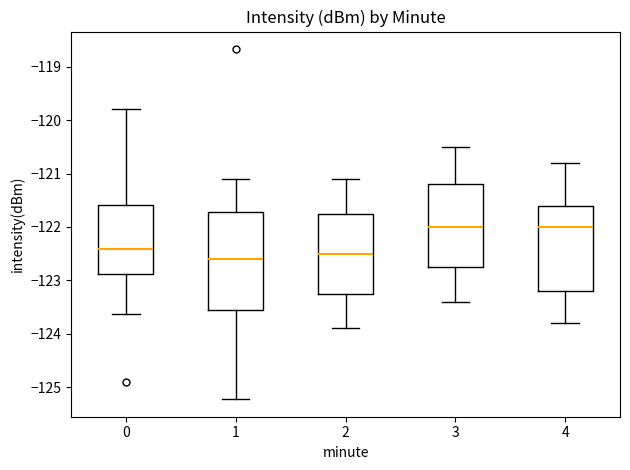

Which box is the tallest, from its lower edge to its upper edge?

1